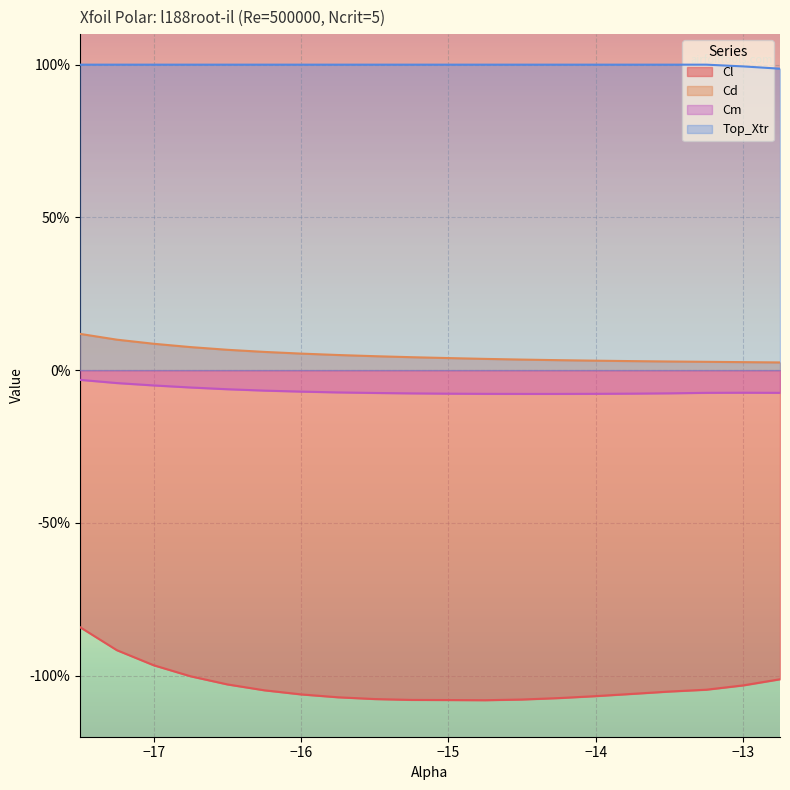

At which category does Cm reach its first local peak?

-13.0